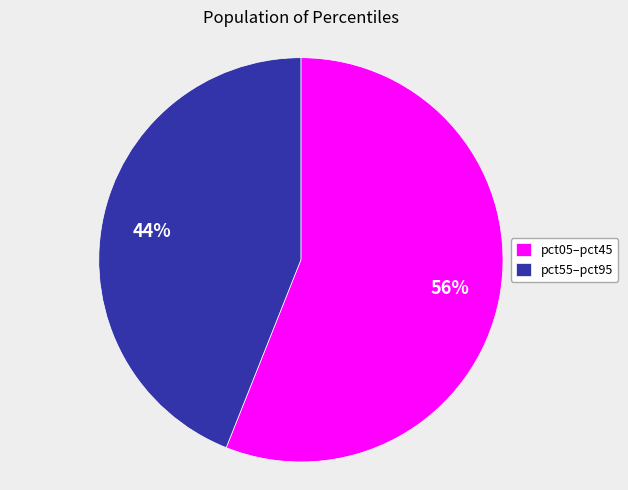

How many segments does this pie chart have?

2